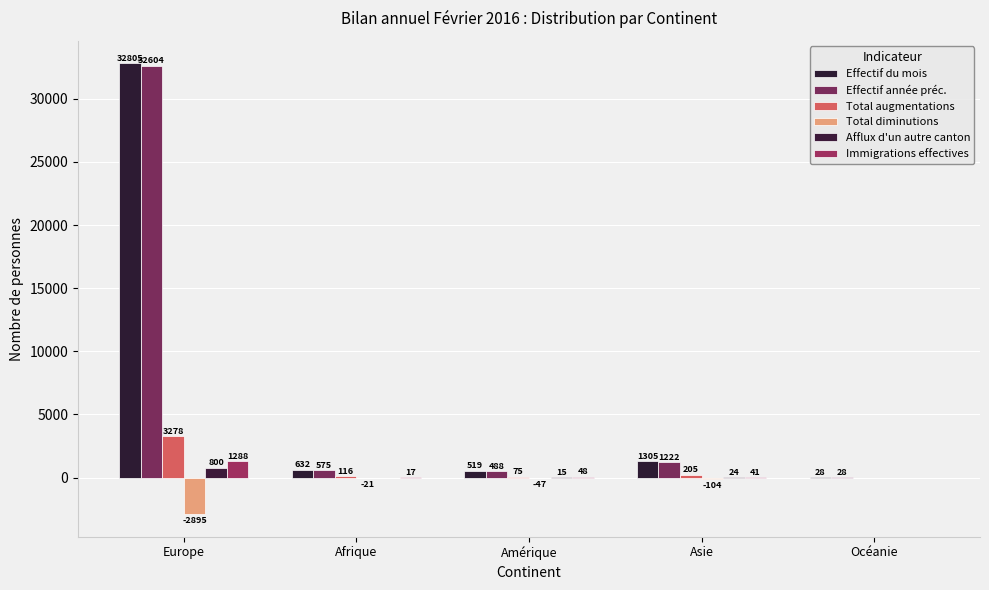

What is the label of the 3rd bar from the left?

Amérique